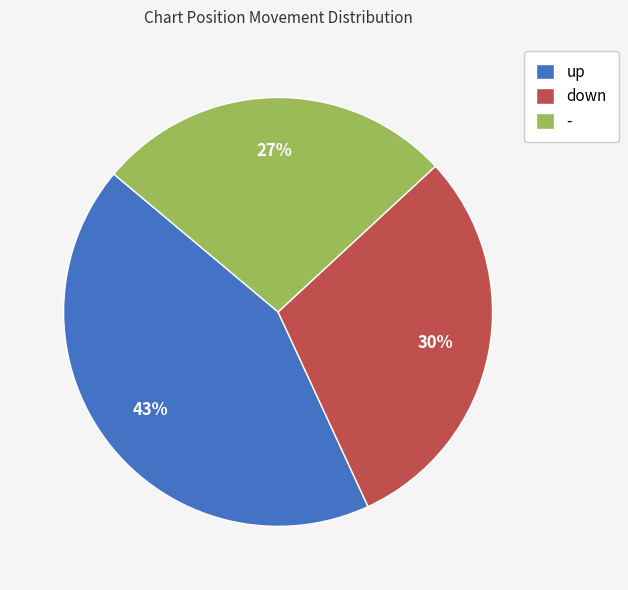

How many segments does this pie chart have?

3